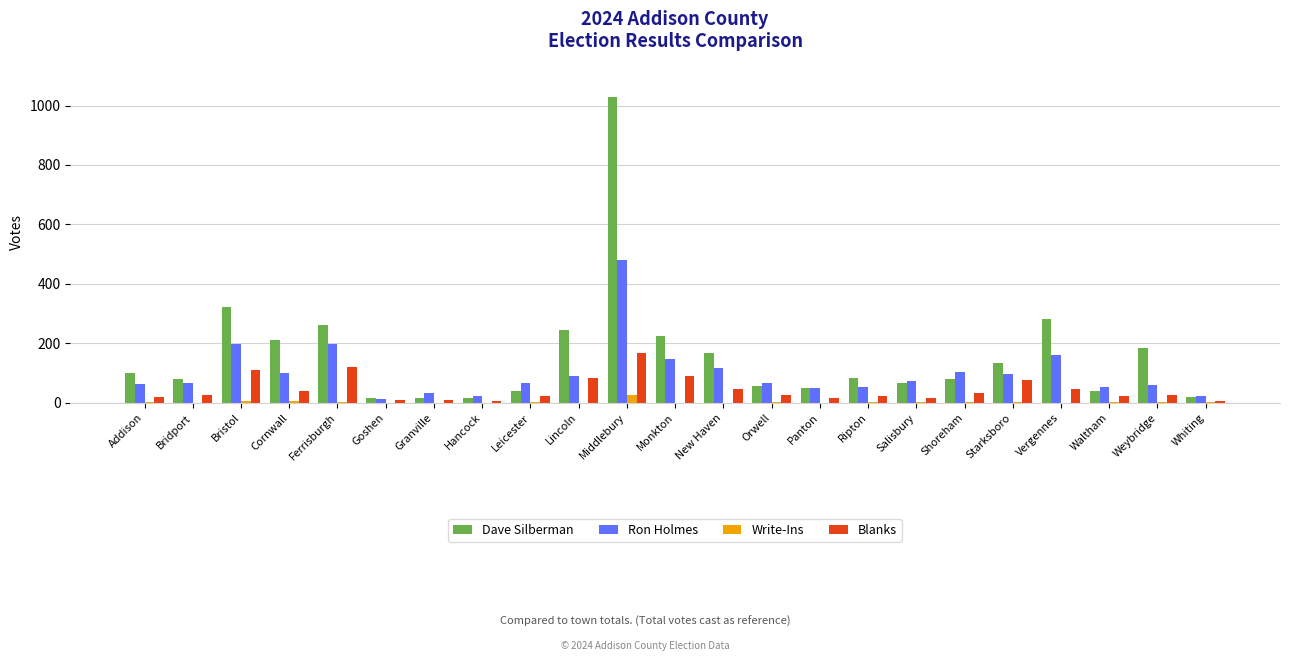

Between Monkton and Orwell, which series saw the biggest shift?

Dave Silberman